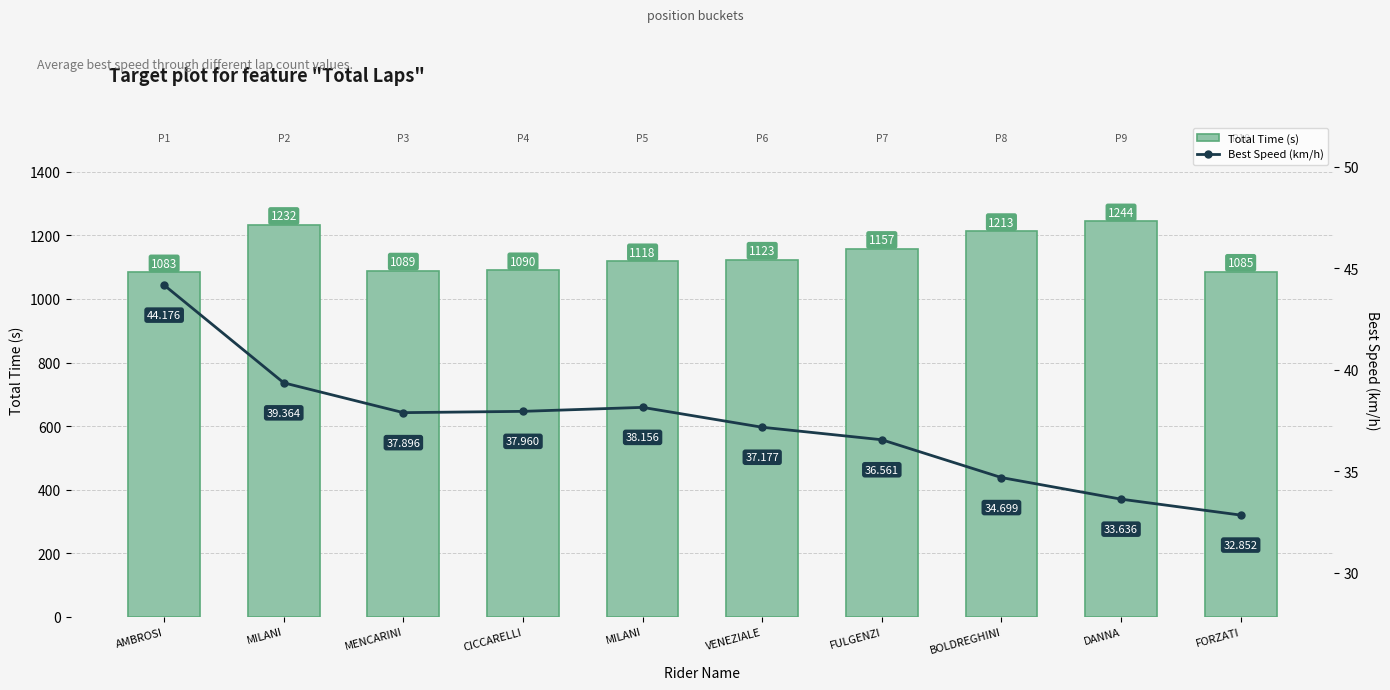

Count the number of categories in the chart.

10